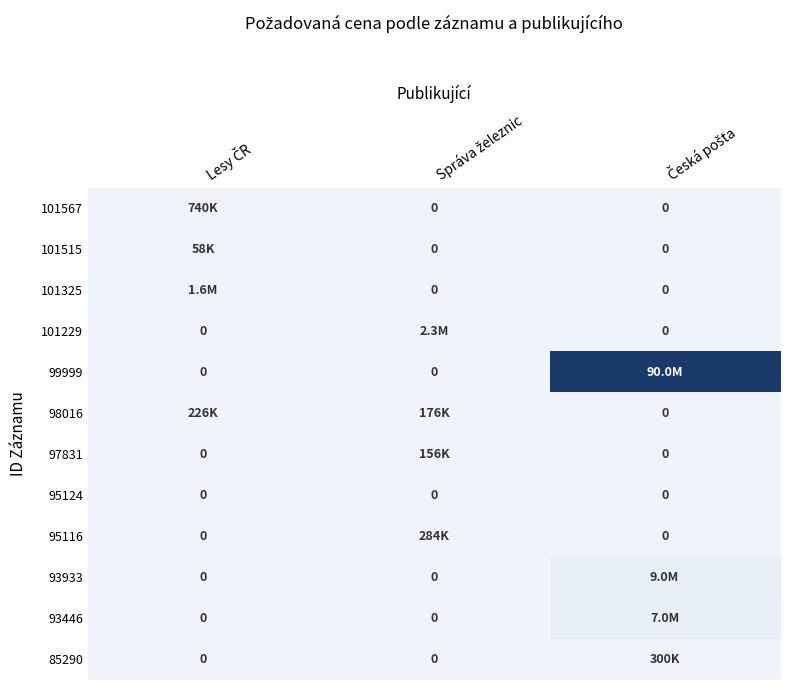

Rank the series at Správa železnic from highest to lowest value.

101229, 95116, 98016, 97831, 101567, 101515, 101325, 99999, 95124, 93933, 93446, 85290